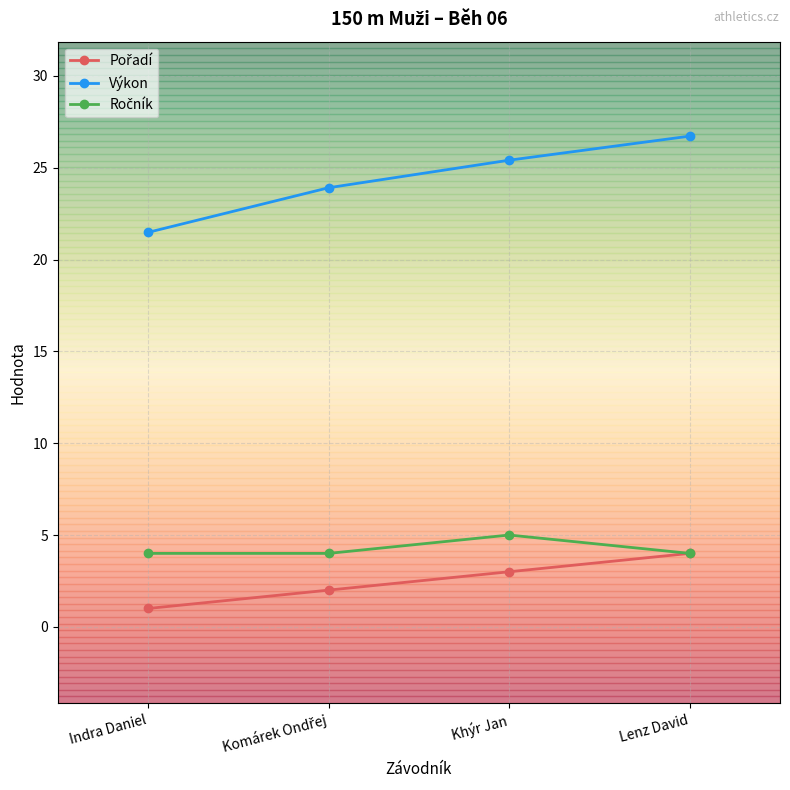

The Výkon series shows 40.0 at Khýr Jan. True or false?

False